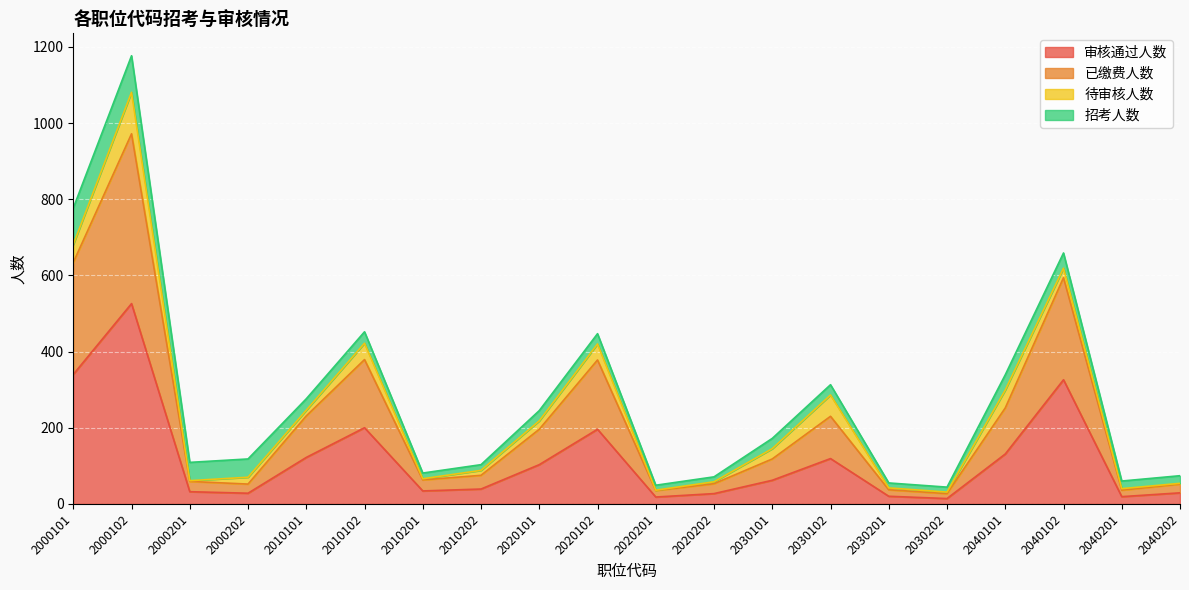

True or false: 审核通过人数 has a value of 51 at 2020101.

False